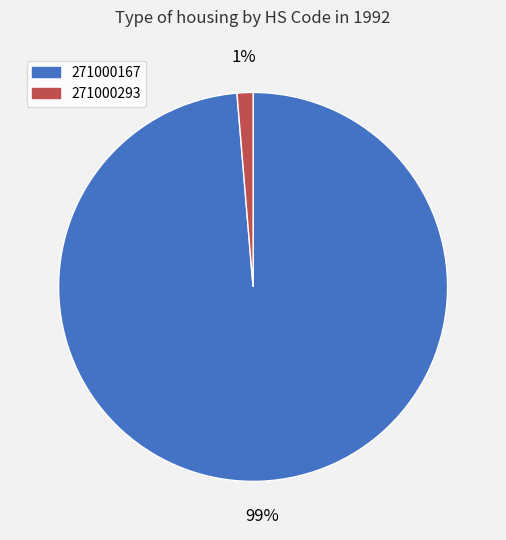

True or false: 271000293 accounts for 10% of the total.

False